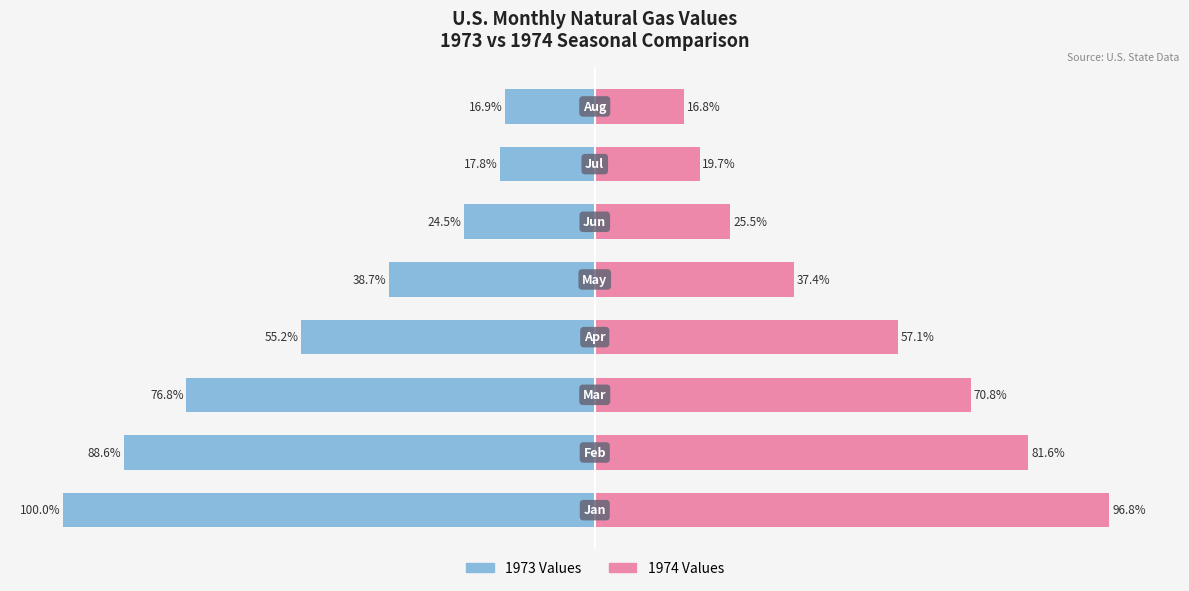

What are all the series names shown in the legend?

1973 Values, 1974 Values